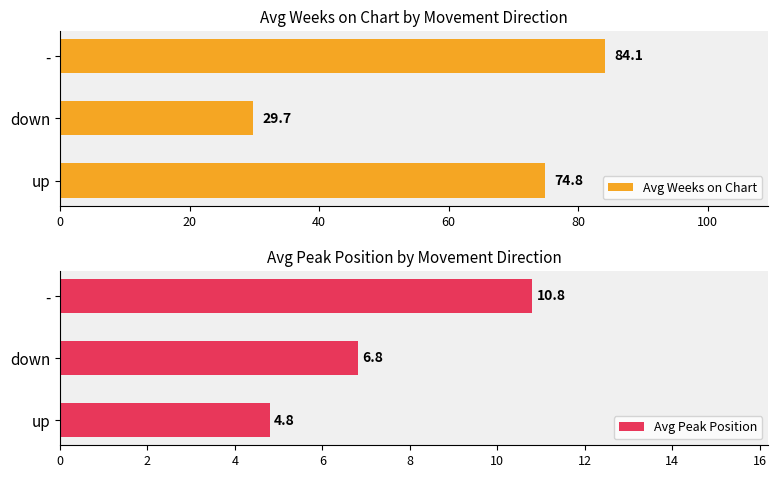

Rank the series by their maximum value, from highest to lowest.

Avg Weeks on Chart, Avg Peak Position